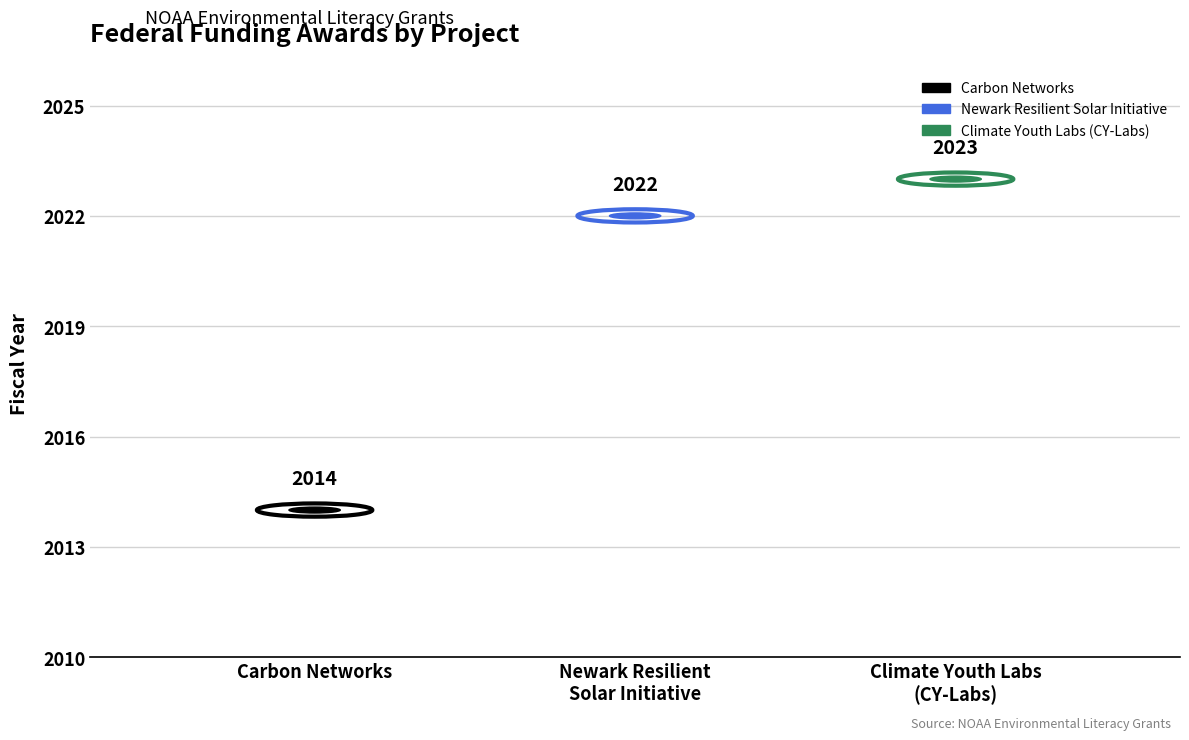

What position from the left is Newark Resilient Solar Initiative?

2